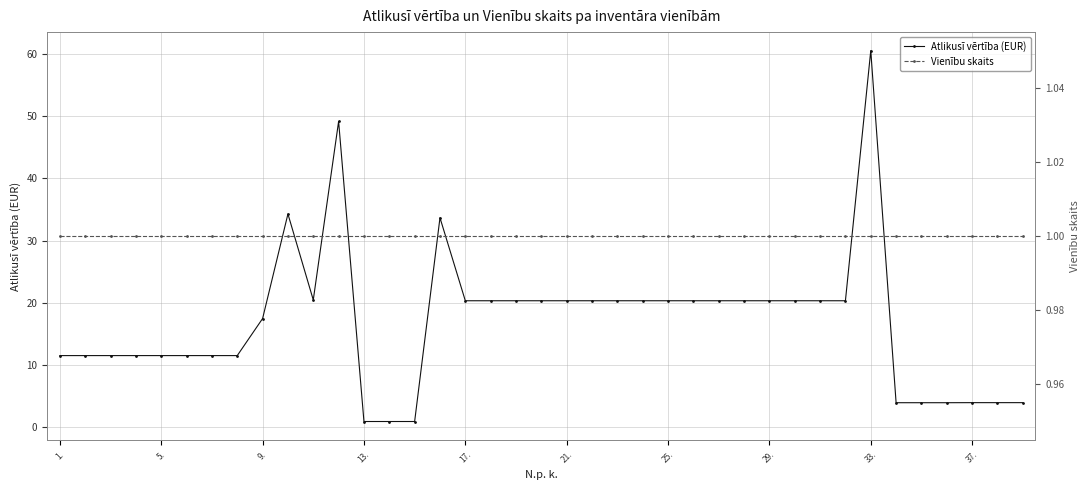

How many values in the Atlikusī vērtība (EUR) series exceed 20?

21